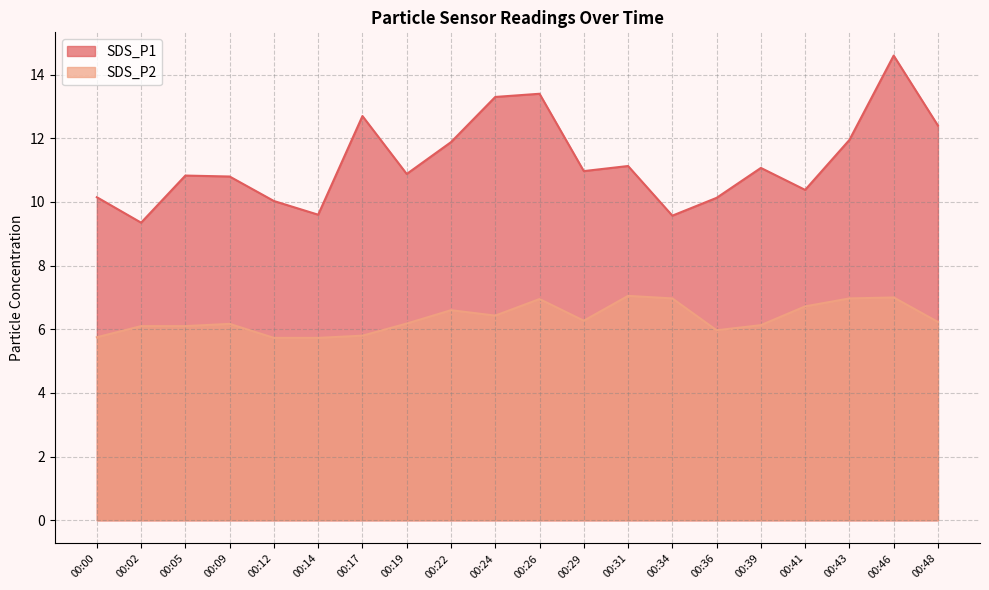

Reading left to right, what are all the values shown in this chart?

SDS_P1: 10.2	9.3	10.8	10.8	10.0	9.6	12.7	10.9	11.9	13.3	13.4	11.0	11.1	9.6	10.1	11.1	10.4	11.9	14.6	12.4
SDS_P2: 5.8	6.1	6.1	6.2	5.7	5.7	5.8	6.2	6.6	6.4	7.0	6.3	7.0	7.0	6.0	6.1	6.7	7.0	7.0	6.2